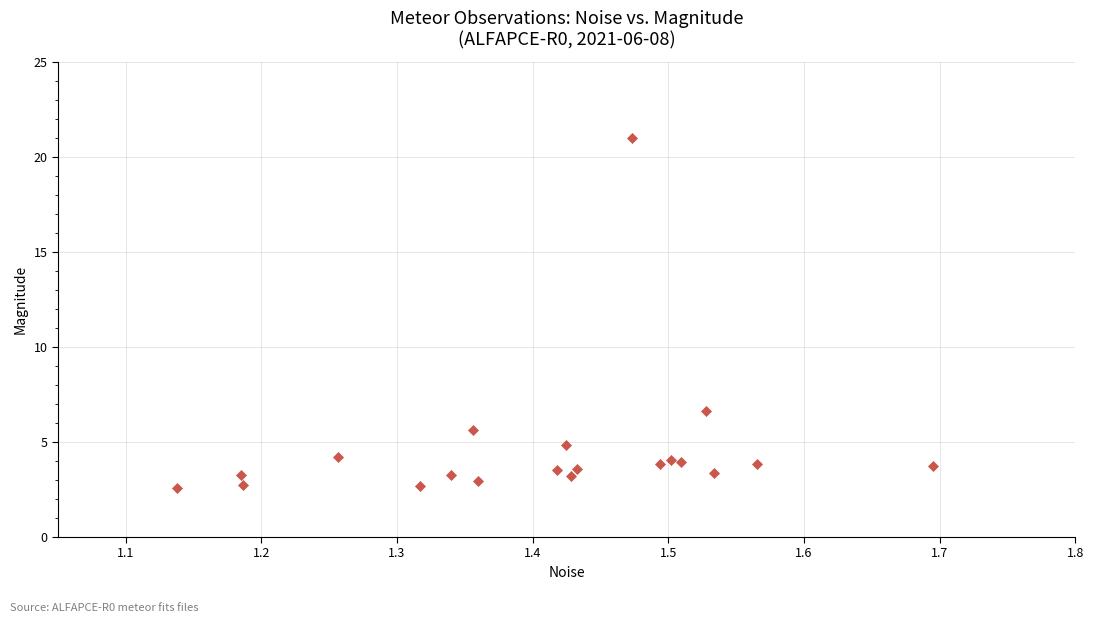

What Y value in the scatter plot is closest to 11?

6.6